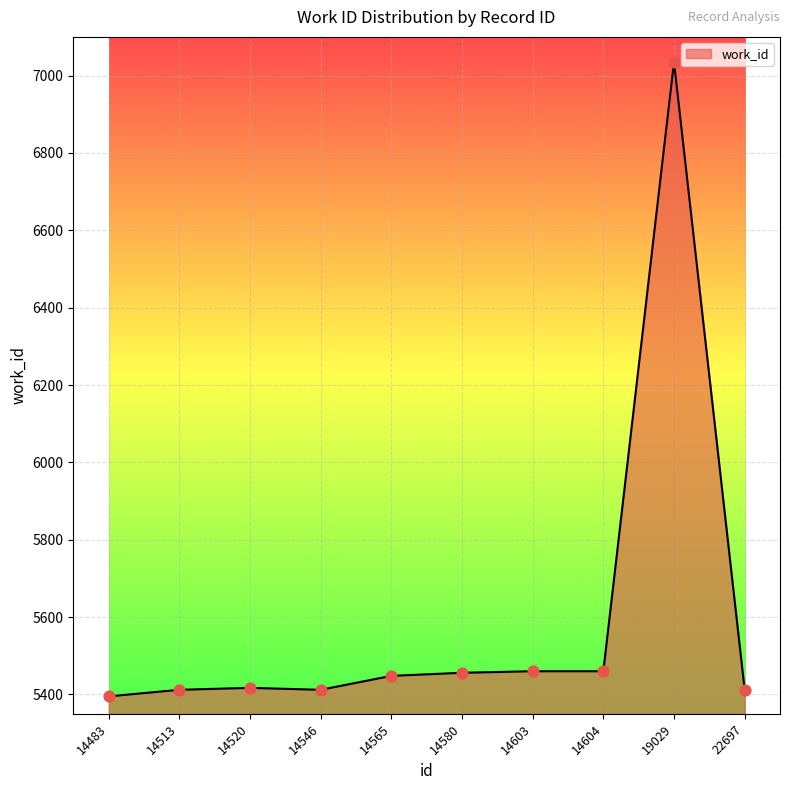

Between 14603 and 19029, which is larger?

19029